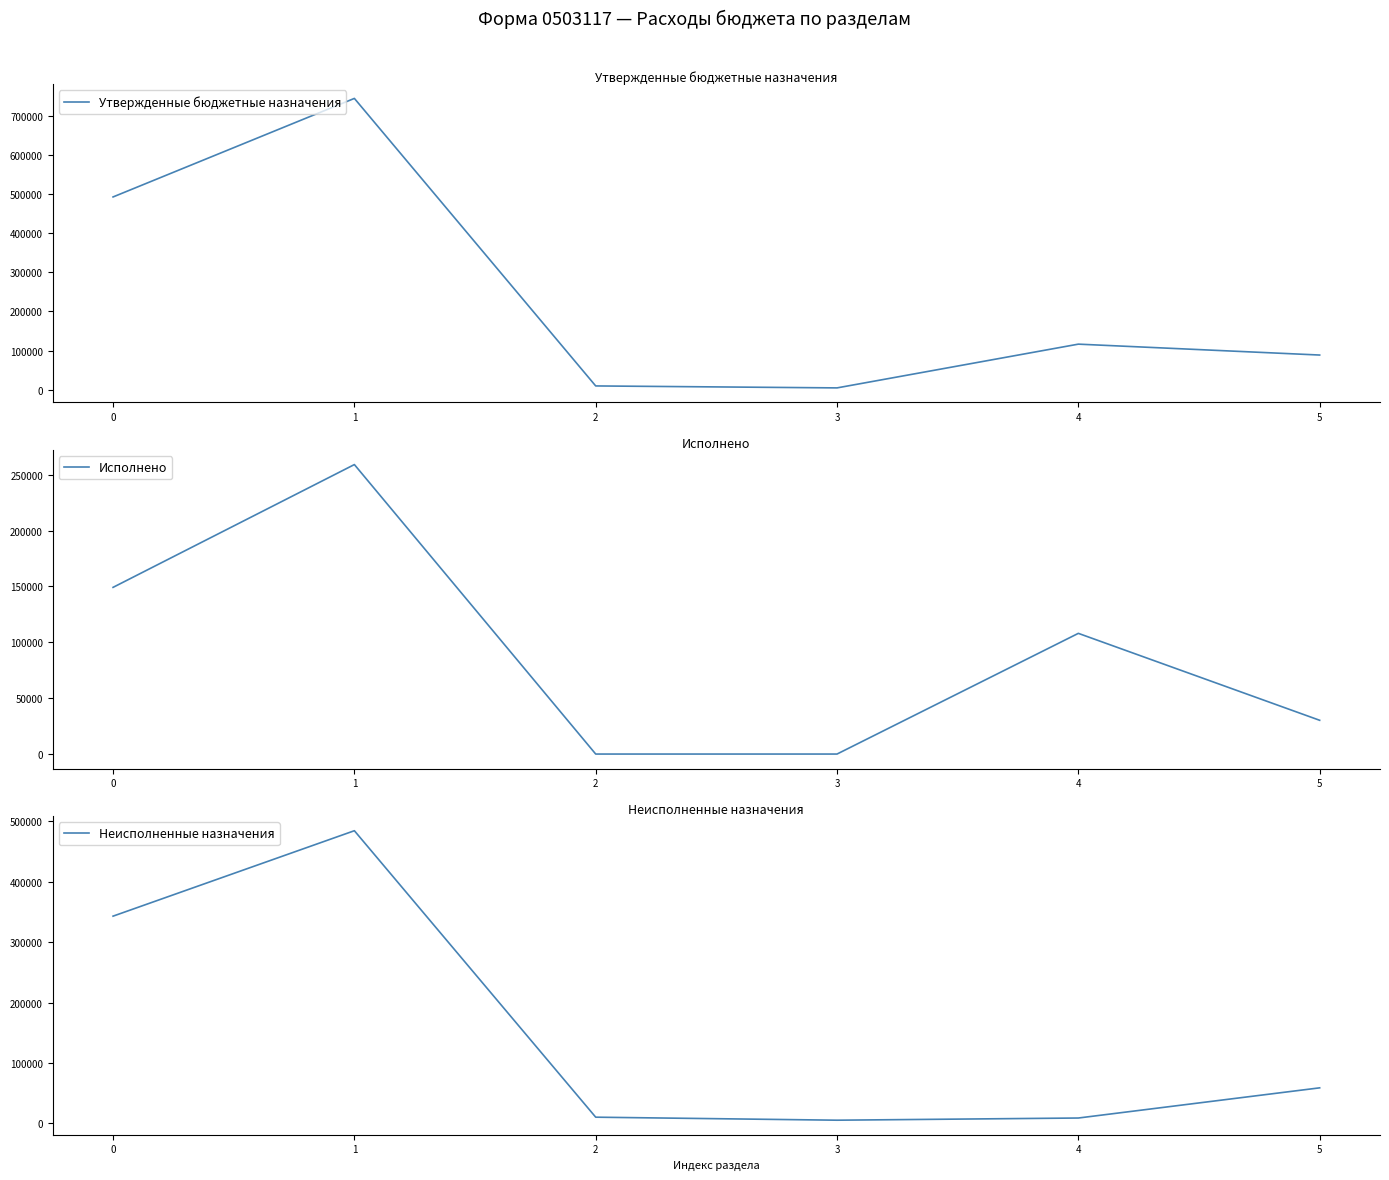

True or false: Неисполненные назначения has a value of 13579.1 at 4.

False